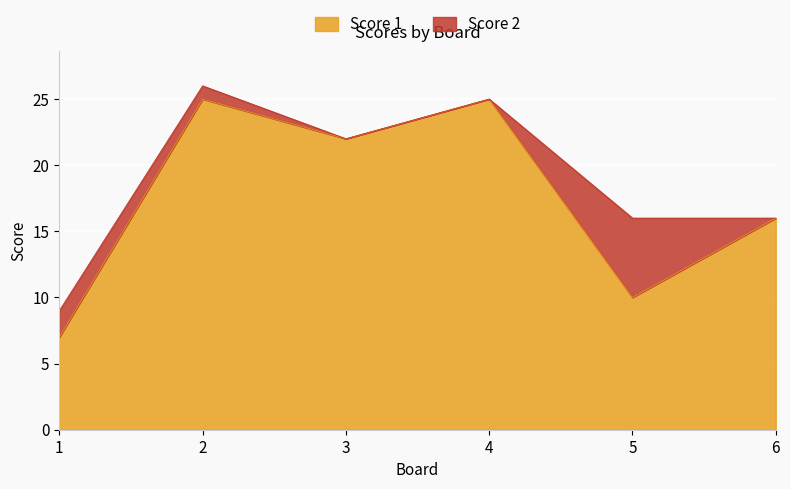

What is the change in value from 5 to 6?

+6